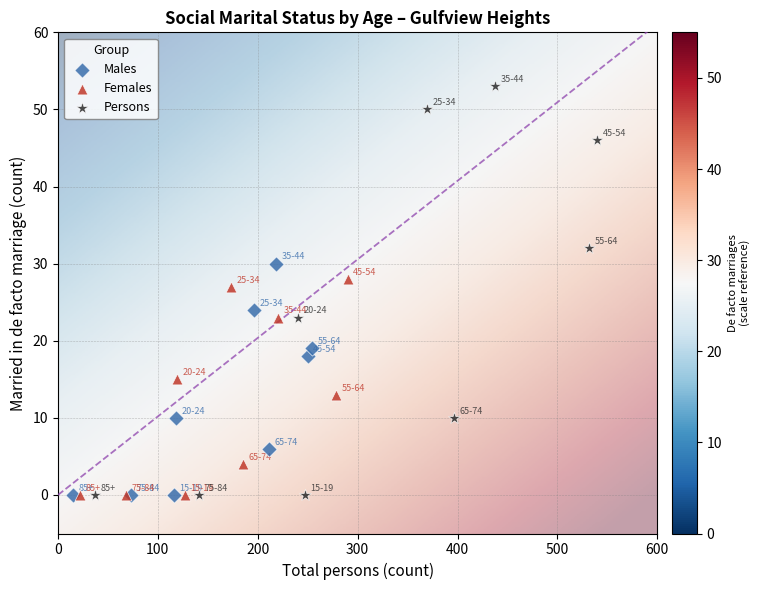

Which series contains the highest Y value?

Persons